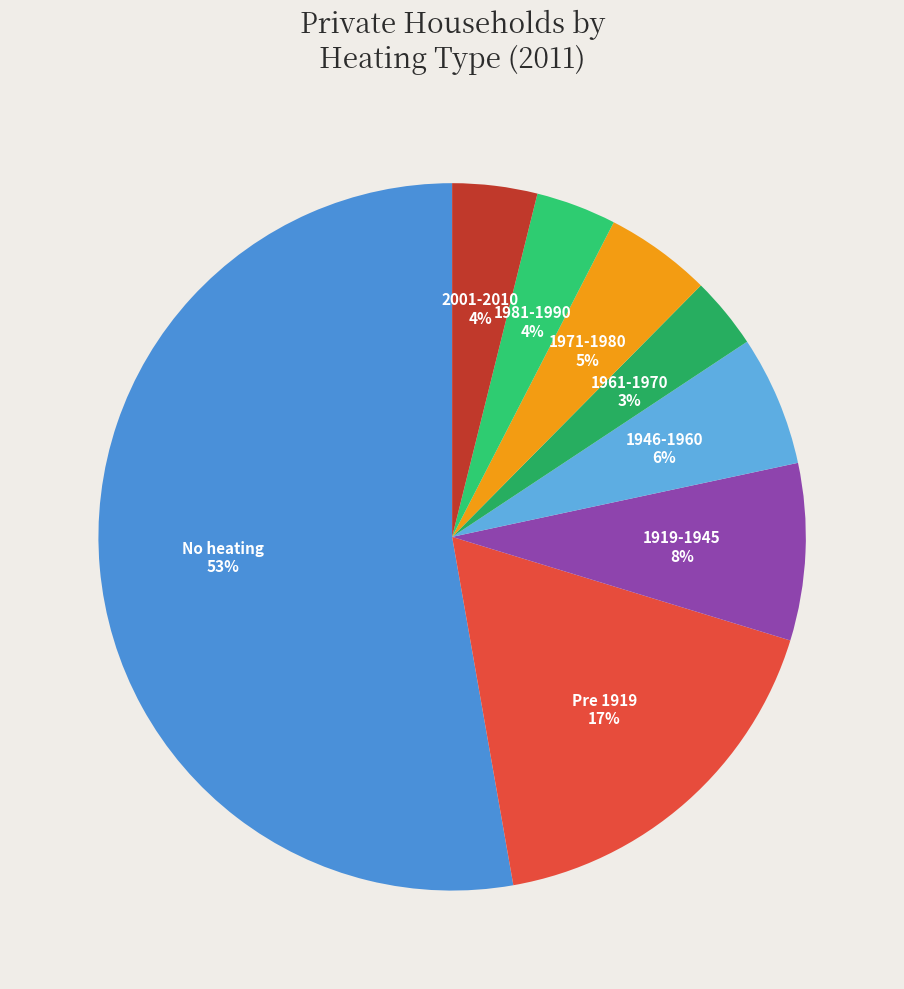

Count the number of slices in the pie.

8